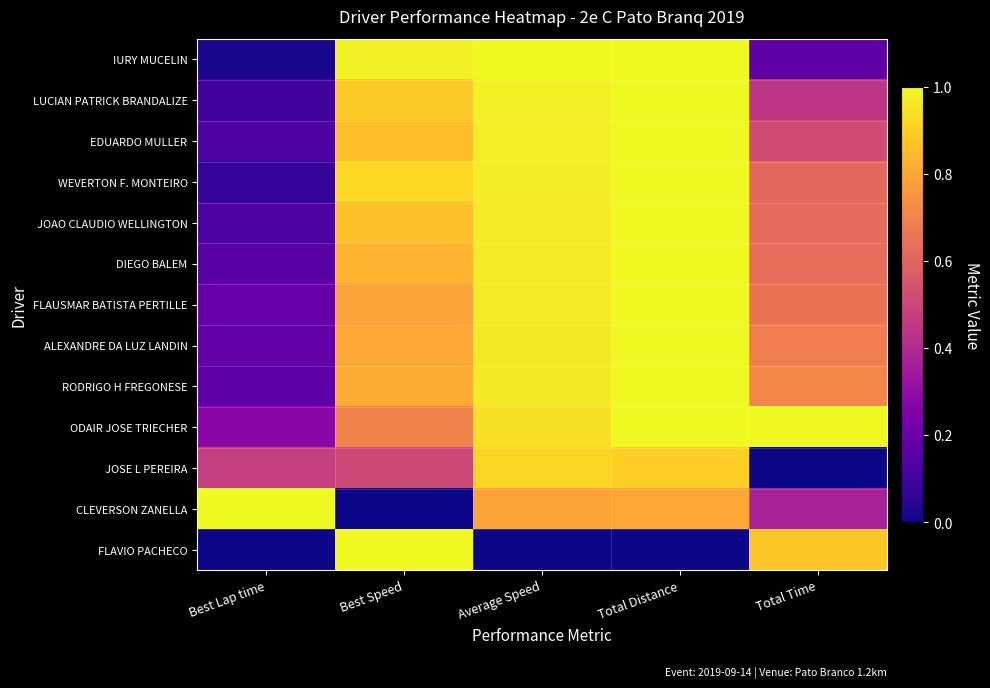

Which series changed the most between Best Speed and Total Distance?

FLAVIO PACHECO